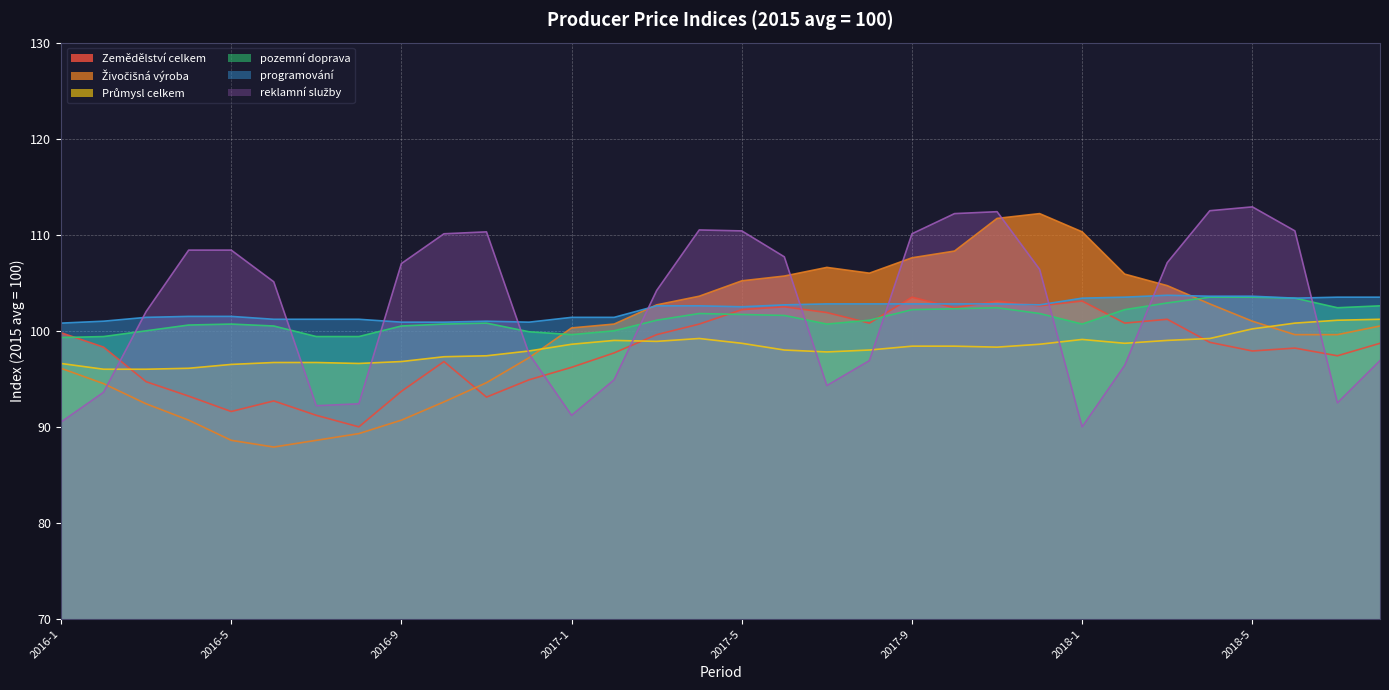

What is the value of the reklamní služby point at the 27th from the left?

107.1